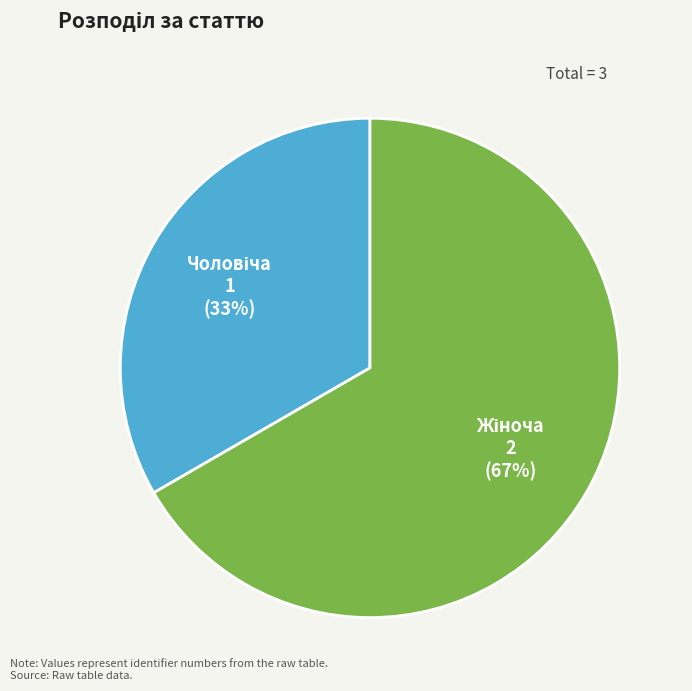

How many slices are in this pie chart?

2